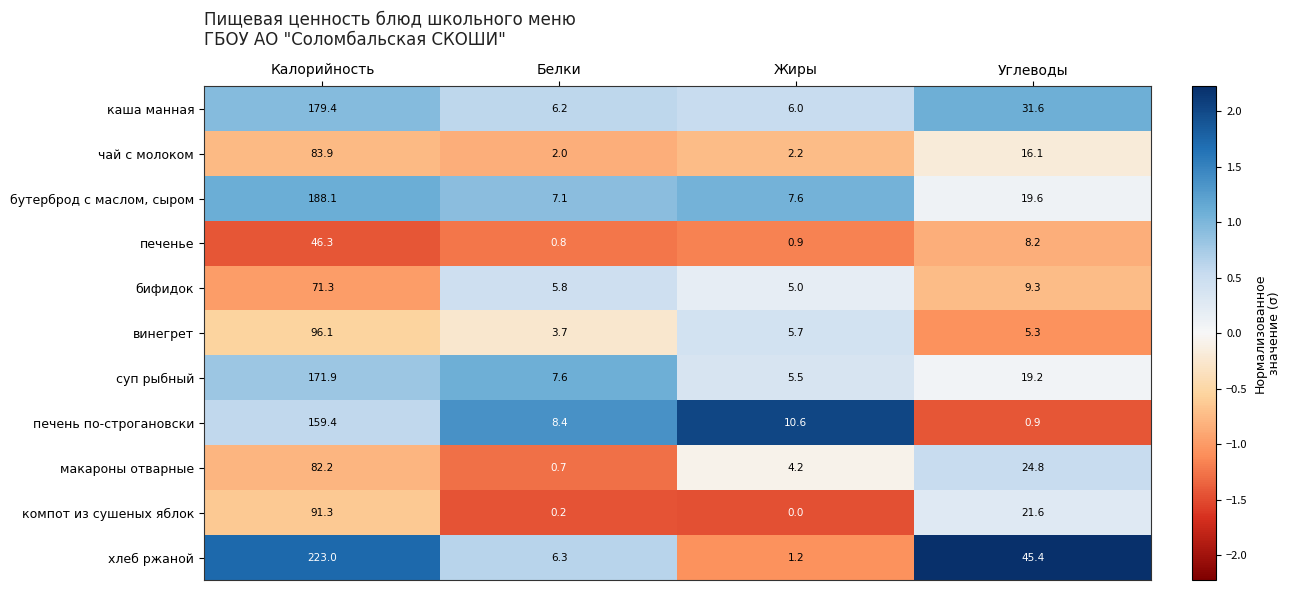

What is the difference between the maximum and second lowest values in the хлеб ржаной series?

216.7